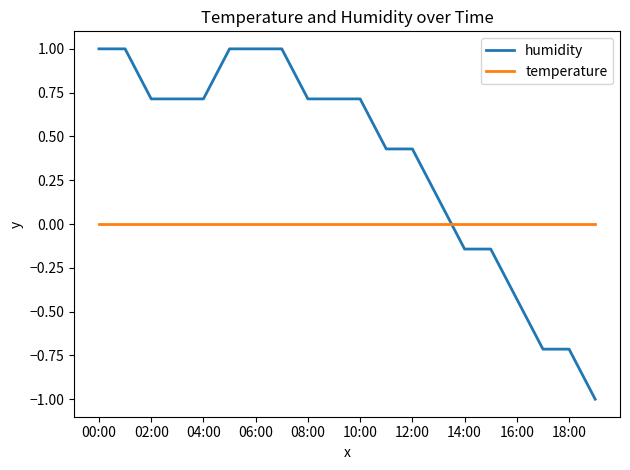

After their last crossing, which series has the higher values: temperature or humidity?

temperature